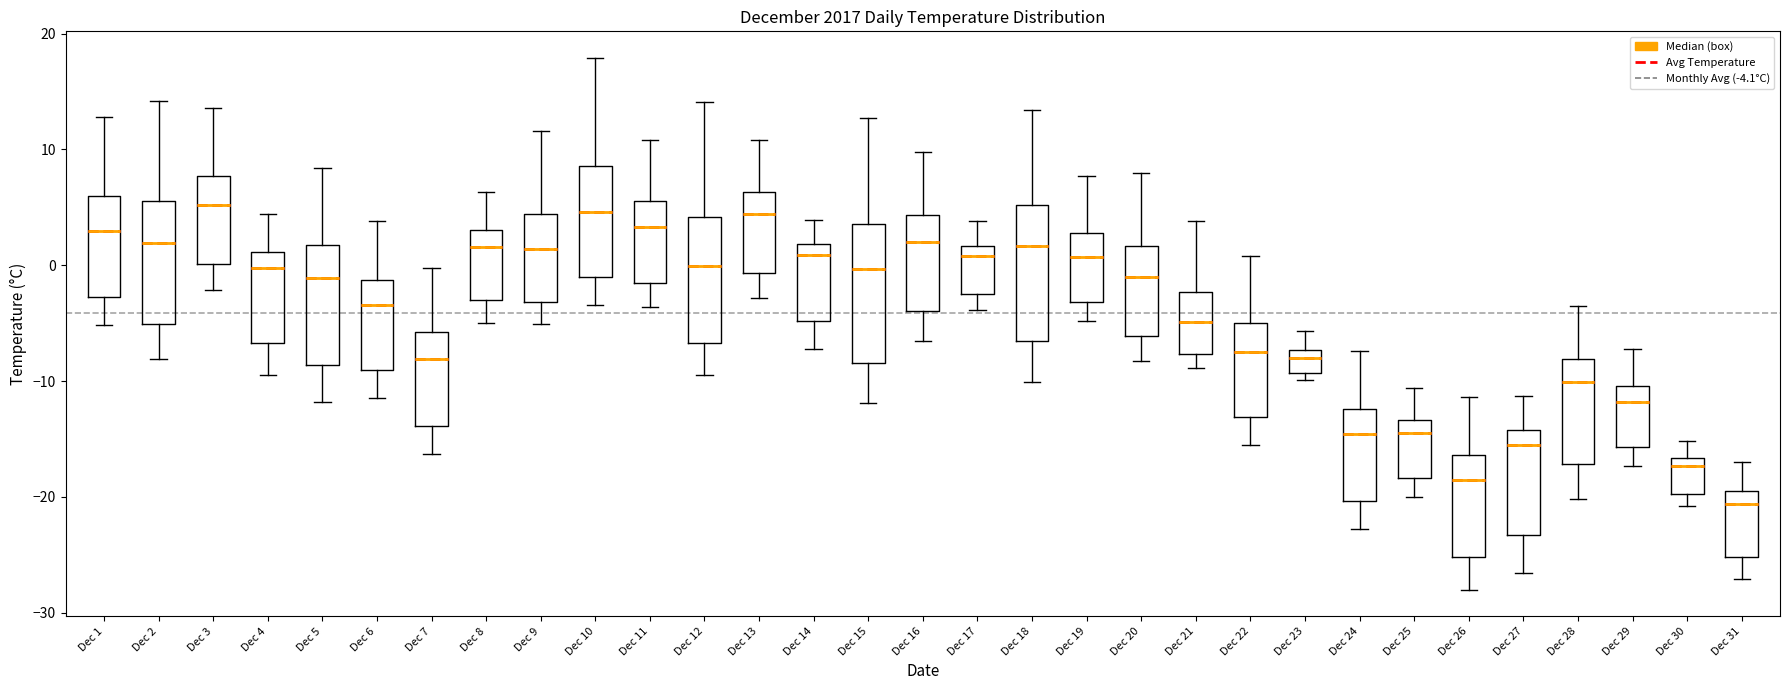

Reading left to right, transcribe this box plot: for each box, give where its median line is, the range the box spans, and where its two whiskers end, as read against the y-axis. The values are not printed on the chart, so give them approximately, as read against the axis.

Dec 1: median 3, box -3 to 6, whiskers -5 to 13
Dec 2: median 2, box -5 to 6, whiskers -8 to 14
Dec 3: median 5, box 0 to 8, whiskers -2 to 14
Dec 4: median 0, box -7 to 1, whiskers -9 to 4
Dec 5: median -1, box -9 to 2, whiskers -12 to 8
Dec 6: median -3, box -9 to -1, whiskers -11 to 4
Dec 7: median -8, box -14 to -6, whiskers -16 to 0
Dec 8: median 2, box -3 to 3, whiskers -5 to 6
Dec 9: median 1, box -3 to 4, whiskers -5 to 12
Dec 10: median 5, box -1 to 9, whiskers -3 to 18
Dec 11: median 3, box -2 to 6, whiskers -4 to 11
Dec 12: median 0, box -7 to 4, whiskers -9 to 14
Dec 13: median 4, box -1 to 6, whiskers -3 to 11
Dec 14: median 1, box -5 to 2, whiskers -7 to 4
Dec 15: median 0, box -8 to 4, whiskers -12 to 13
Dec 16: median 2, box -4 to 4, whiskers -6 to 10
Dec 17: median 1, box -2 to 2, whiskers -4 to 4
Dec 18: median 2, box -7 to 5, whiskers -10 to 13
Dec 19: median 1, box -3 to 3, whiskers -5 to 8
Dec 20: median -1, box -6 to 2, whiskers -8 to 8
Dec 21: median -5, box -8 to -2, whiskers -9 to 4
Dec 22: median -7, box -13 to -5, whiskers -15 to 1
Dec 23: median -8, box -9 to -7, whiskers -10 to -6
Dec 24: median -15, box -20 to -12, whiskers -23 to -7
Dec 25: median -14, box -18 to -13, whiskers -20 to -11
Dec 26: median -18, box -25 to -16, whiskers -28 to -11
Dec 27: median -15, box -23 to -14, whiskers -27 to -11
Dec 28: median -10, box -17 to -8, whiskers -20 to -3
Dec 29: median -12, box -16 to -10, whiskers -17 to -7
Dec 30: median -17 (just below the box's upper edge), box -20 to -17, whiskers -21 to -15
Dec 31: median -21, box -25 to -20, whiskers -27 to -17